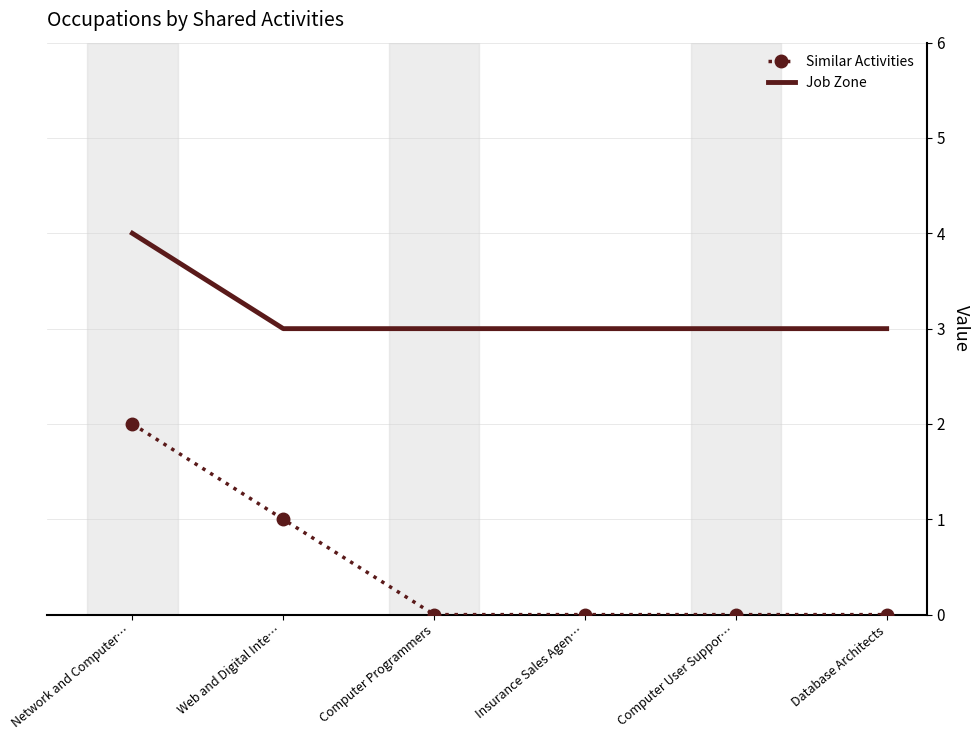

True or false: Job Zone has more than 2 interior local peaks.

False